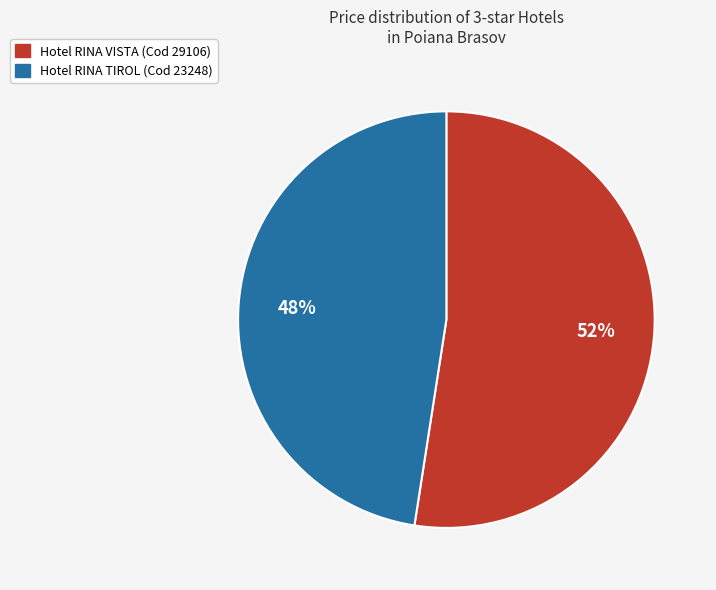

To the nearest percent, what percentage of the pie is Hotel RINA VISTA (Cod 29106)?

52%